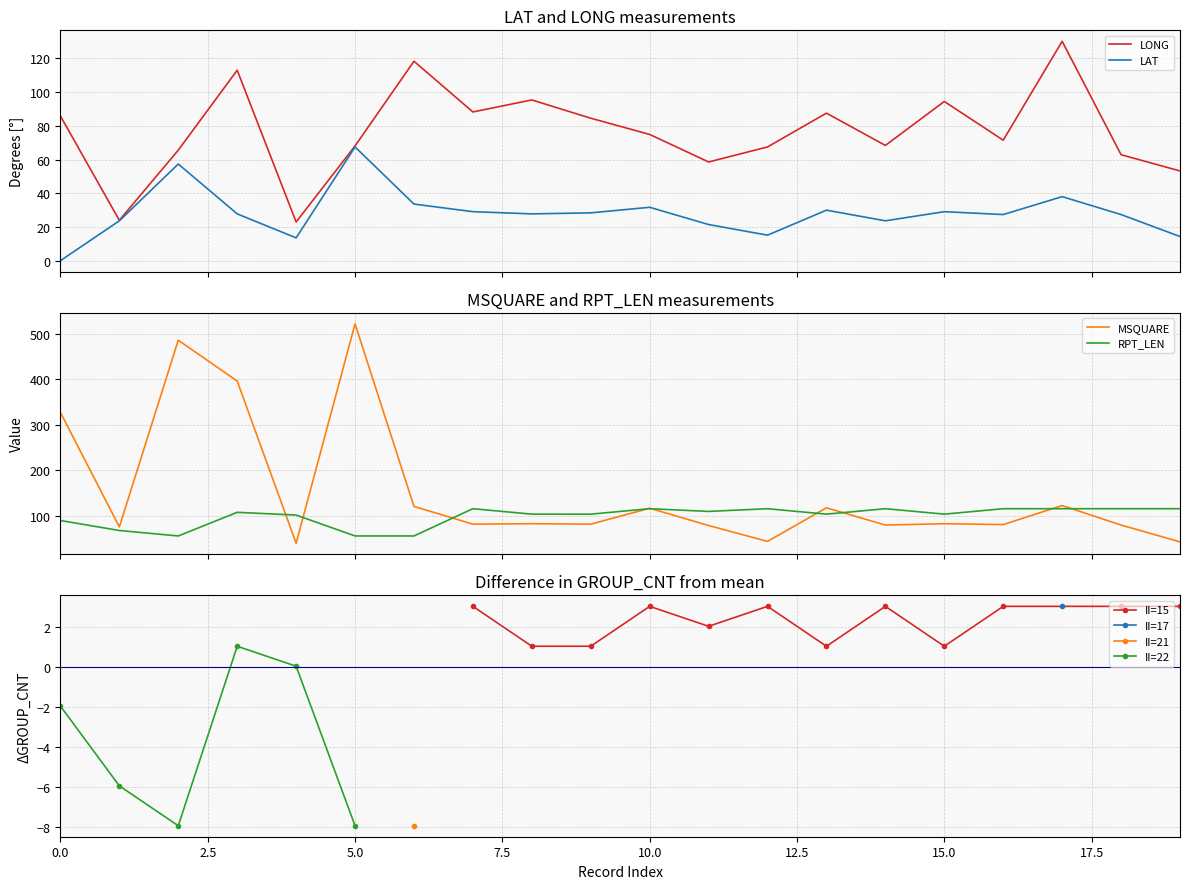

After their last crossing, which series has the higher values: MSQUARE or LONG?

LONG